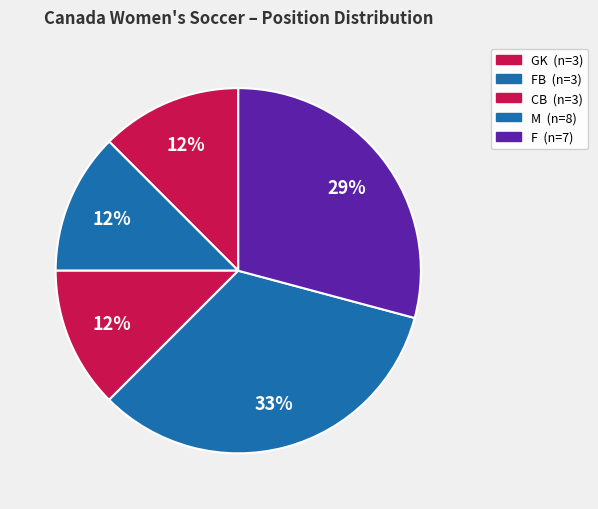

How many slices are in this pie chart?

5